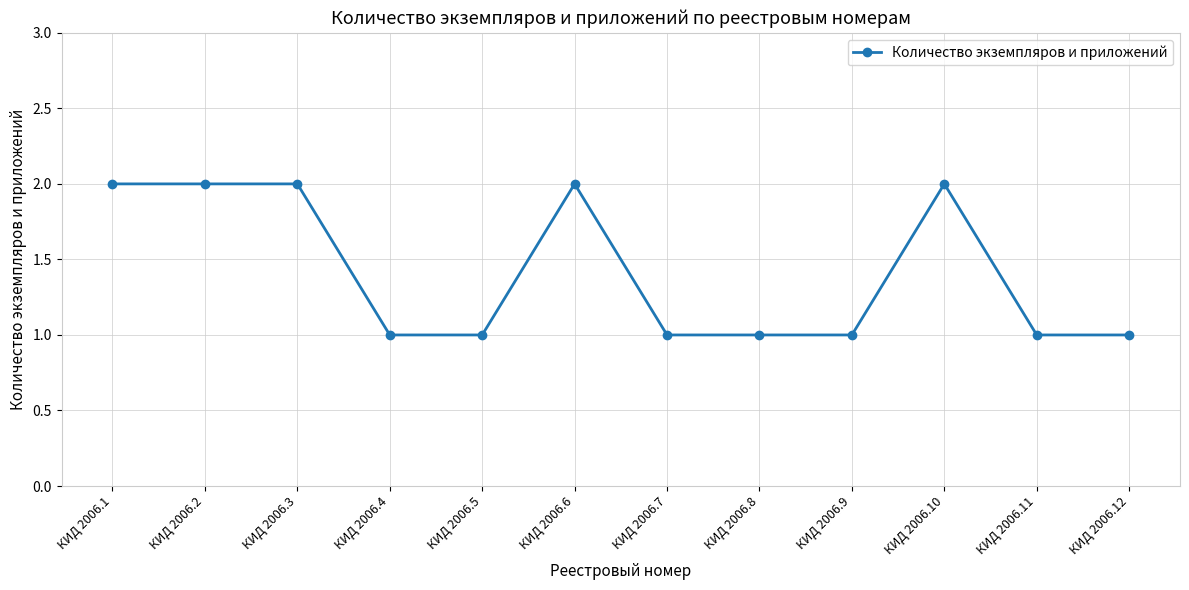

What is the approximate value at КИД 2006.1?

2